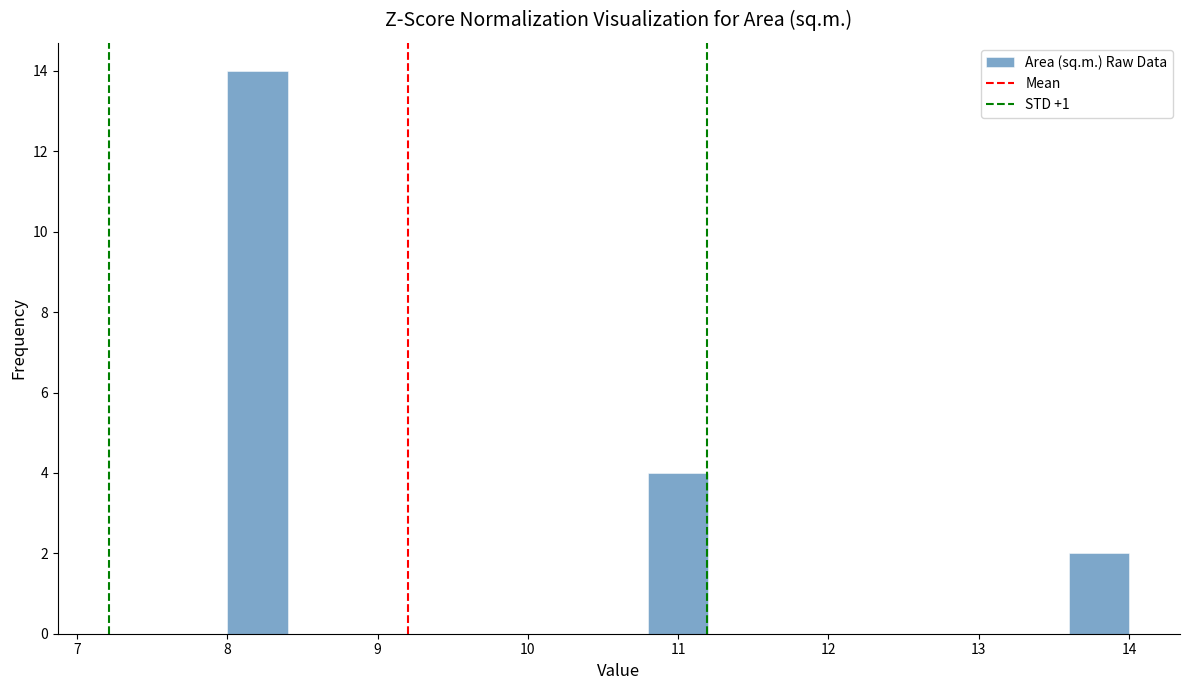

Reading left to right, transcribe this chart: for each bar, give the range it covers on the x-axis and its height. The values are not printed on the chart, so give them approximately, as read against the axis.

8.0 to 8.4: 14
8.4 to 8.8: 0
8.8 to 9.2: 0
9.2 to 9.6: 0
9.6 to 10.0: 0
10.0 to 10.4: 0
10.4 to 10.8: 0
10.8 to 11.2: 4
11.2 to 11.6: 0
11.6 to 12.0: 0
12.0 to 12.4: 0
12.4 to 12.8: 0
12.8 to 13.2: 0
13.2 to 13.6: 0
13.6 to 14.0: 2